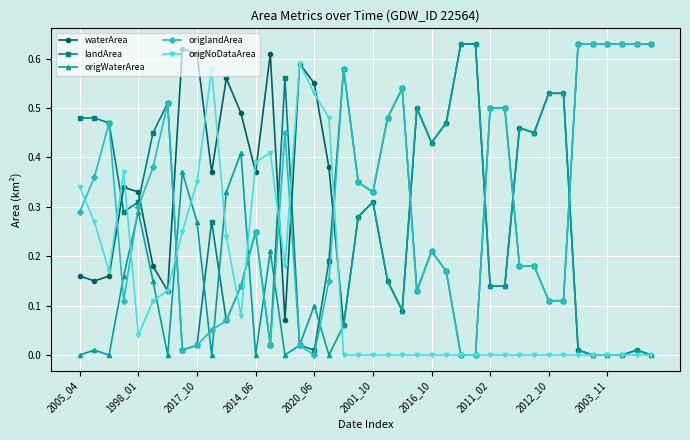

Which series ends up on top after the final intersection of waterArea and landArea?

landArea